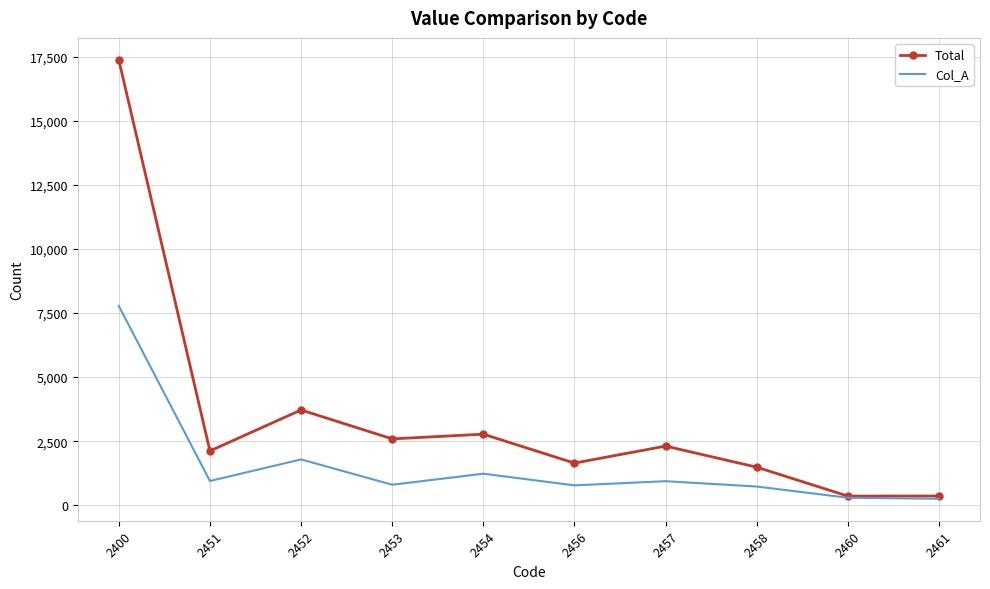

At which label is Total closest to 8867?

2452